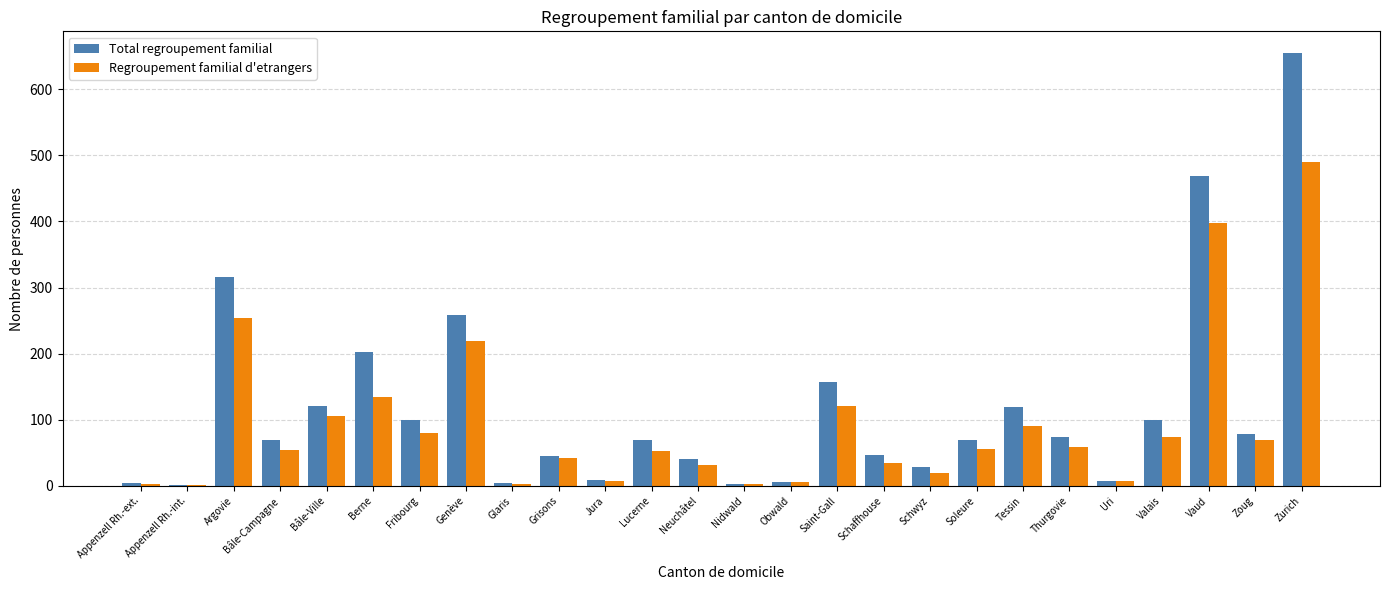

What value does the Total regroupement familial series have at Nidwald?

3